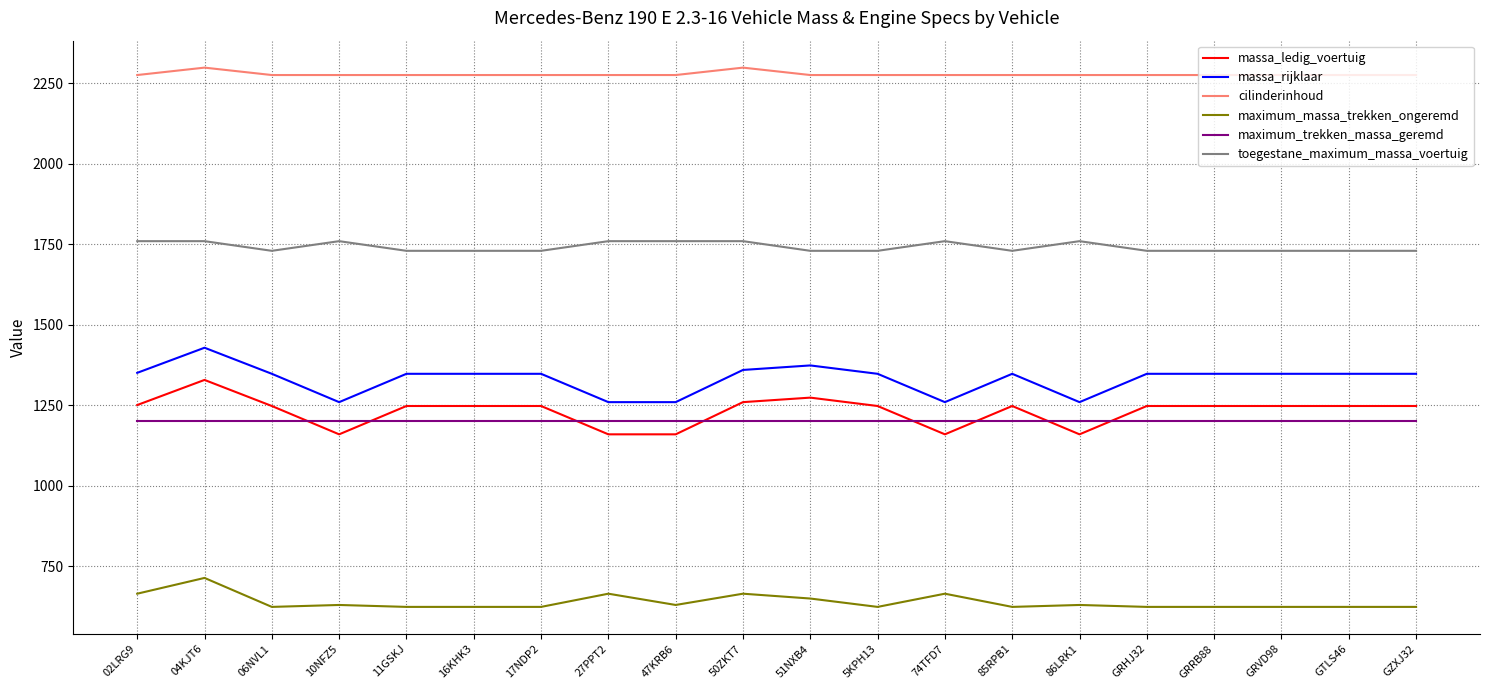

True or false: maximum_trekken_massa_geremd and maximum_massa_trekken_ongeremd intersect in this chart.

False